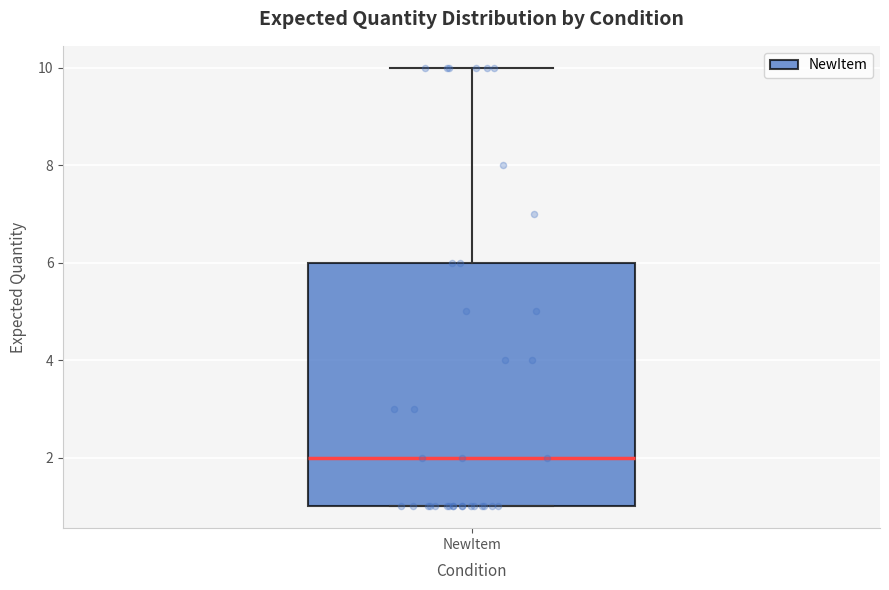

Where does the upper whisker of the box for NewItem end on the y-axis? The values are not printed on the chart, so give them approximately, as read against the axis.

10